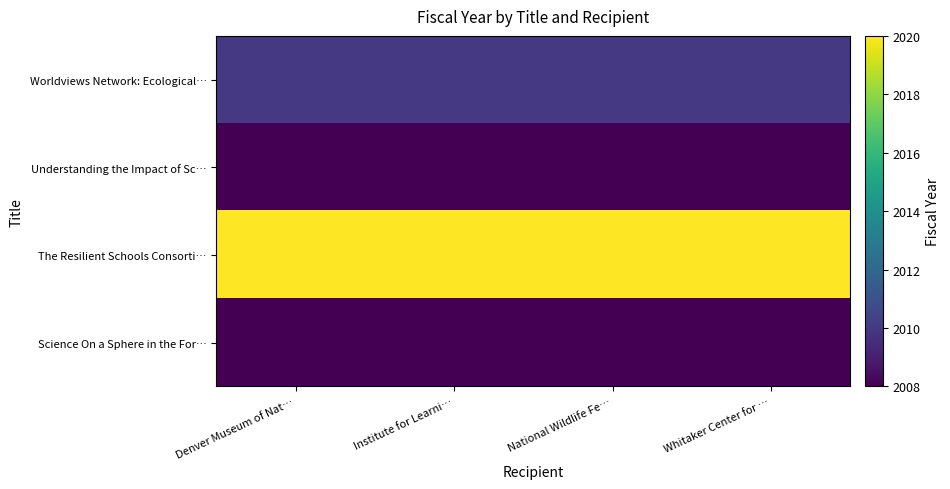

What is the difference between the highest and lowest values at Institute for Learni…?

12